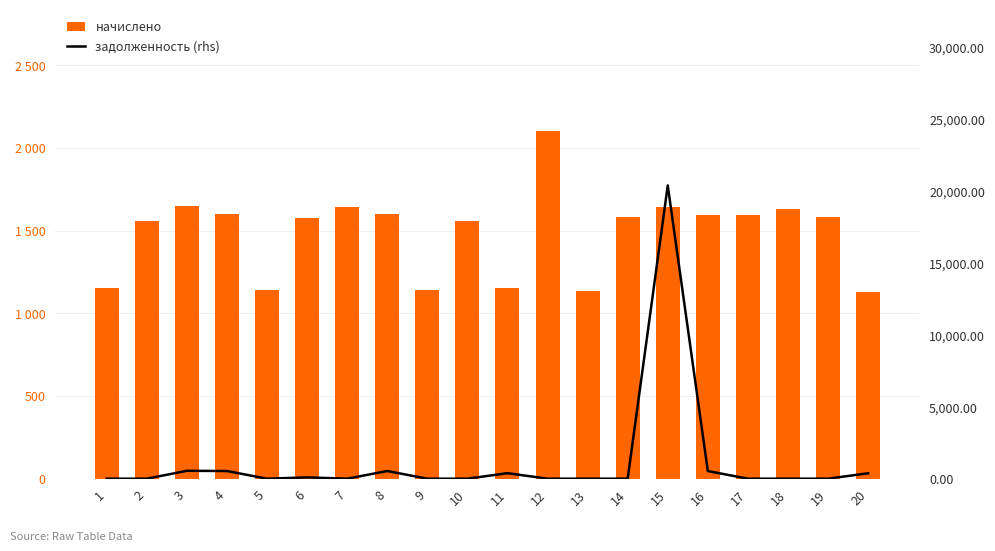

List the labels in order of начислено value, smallest first.

20, 13, 5, 9, 1, 11, 2, 10, 6, 14, 19, 17, 16, 4, 8, 18, 15, 7, 3, 12